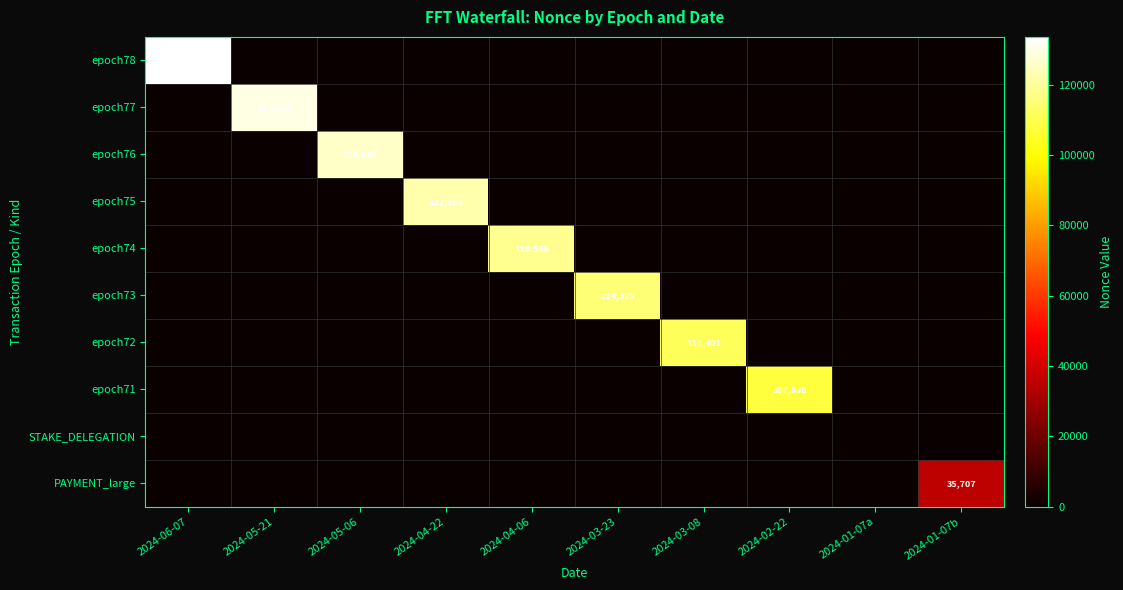

What is the difference between the highest and lowest values at 2024-03-23?

114975